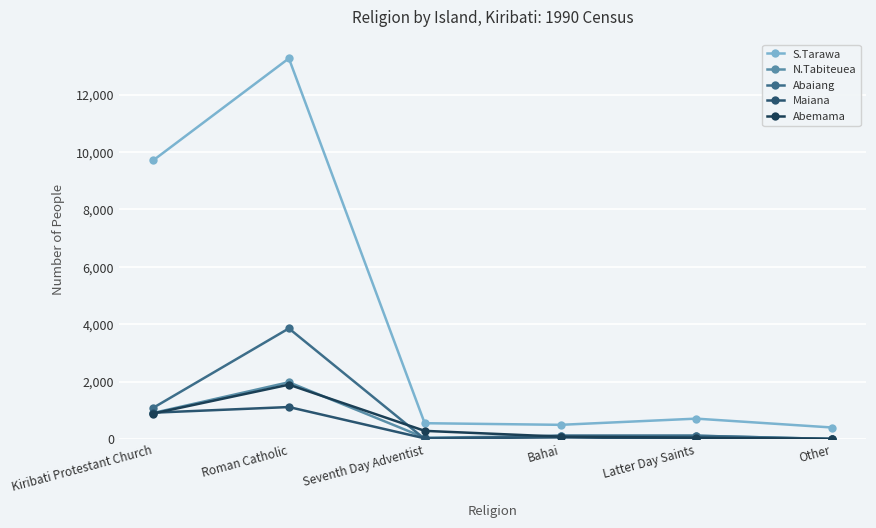

Is this an area chart (filled region under the line)?

No